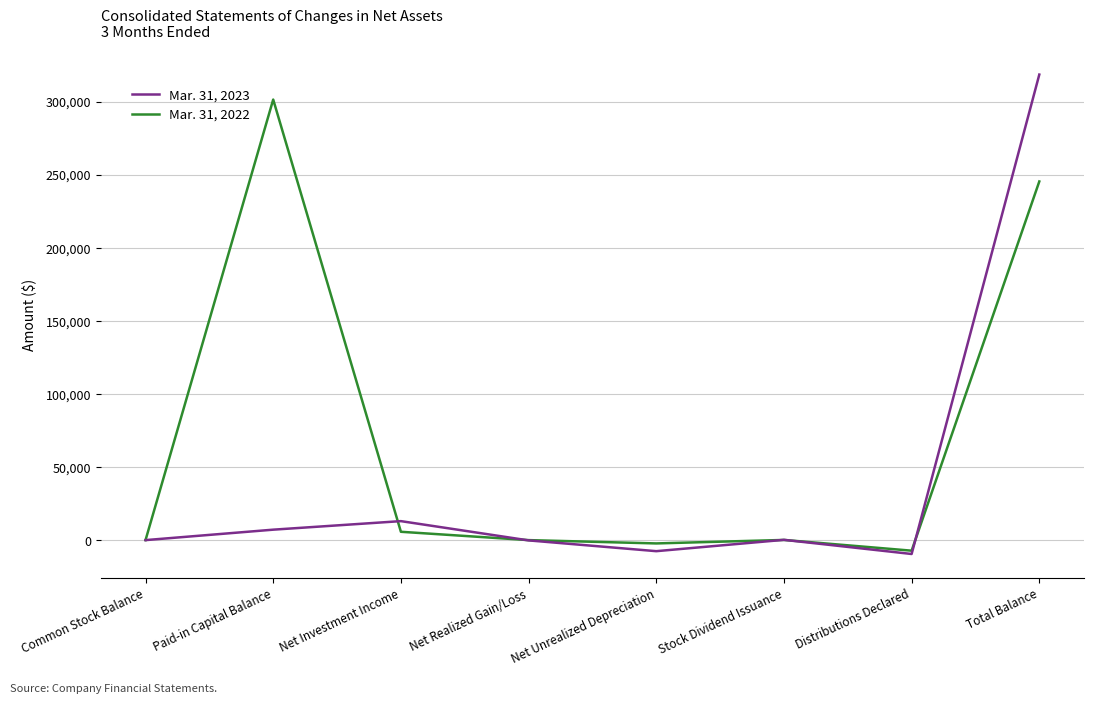

Which series has the largest total across all categories?

Mar. 31, 2022